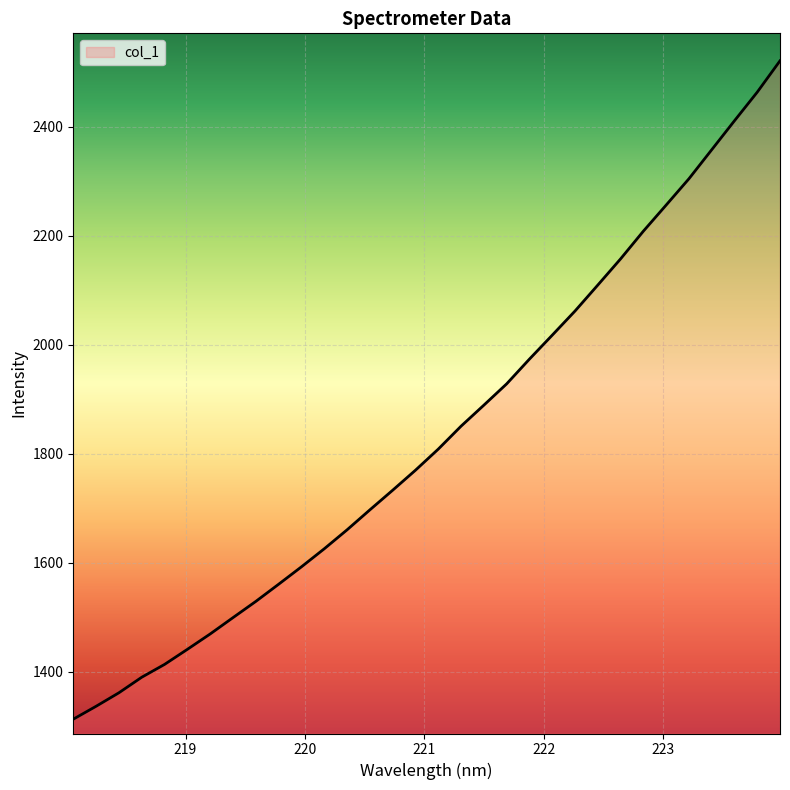

Reading right to left, extract all data points from this chart.

2521.0	2463.5	2411.0	2357.8	2304.6	2256.3	2208.4	2157.6	2109.5	2061.9	2017.6	1973.7	1928.2	1889.2	1850.6	1808.5	1769.8	1733.1	1697.0	1660.4	1625.6	1592.5	1560.6	1529.1	1499.3	1469.3	1441.1	1413.4	1389.9	1361.4	1336.6	1312.9